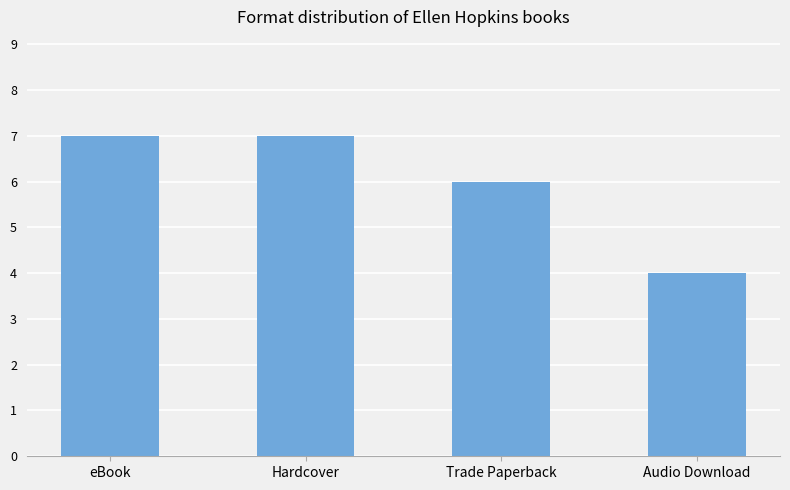

Reading right to left, extract all data points from this chart.

4	6	7	7